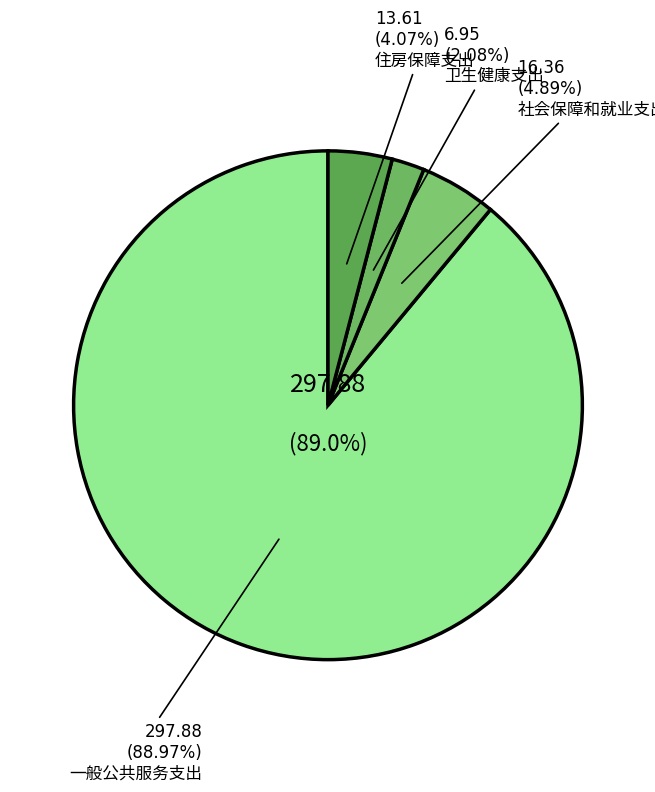

Approximately how many times larger is the value at 社会保障和就业支出 compared to 一般公共服务支出?

0.1